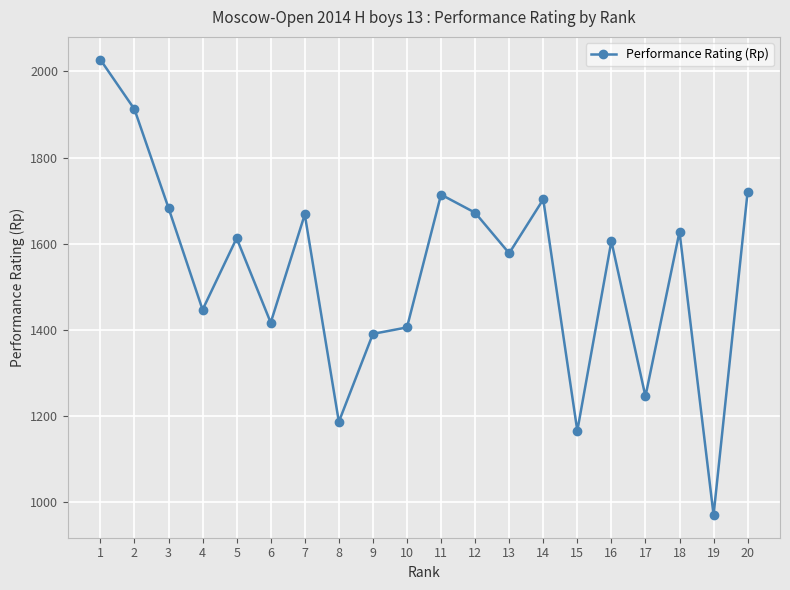

Approximately how many times larger is the value at 15 compared to 20?

0.7